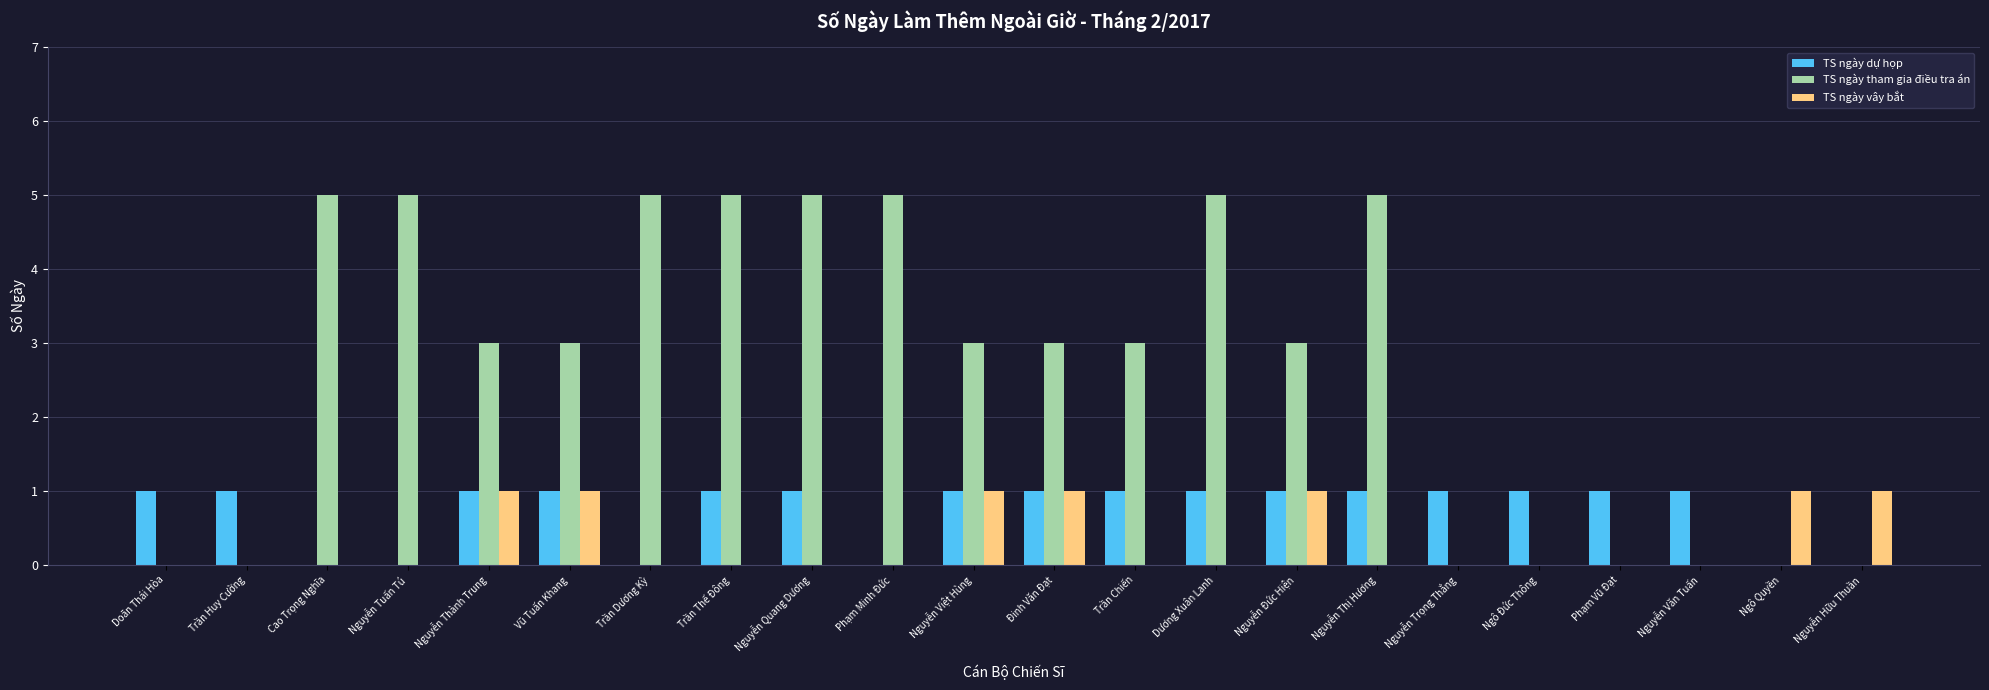

The TS ngày dự họp series shows 0 at Ngô Quyền. True or false?

True